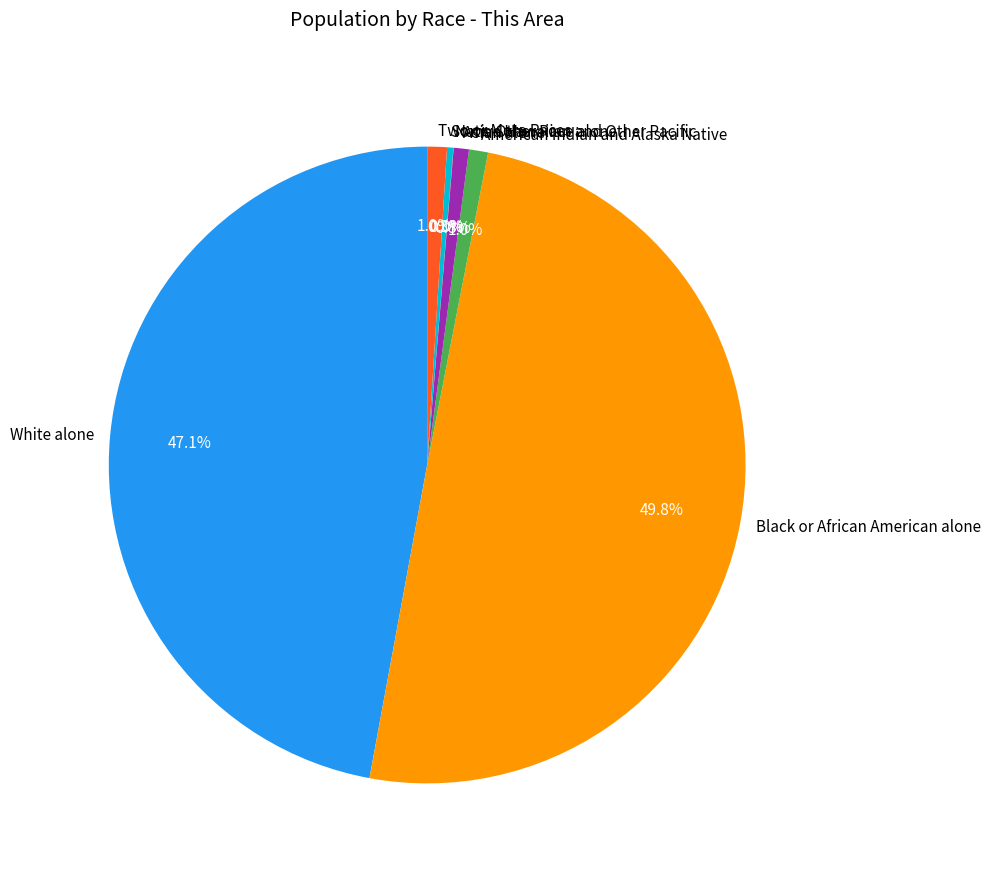

To the nearest percent, what is the average slice percentage?

14%